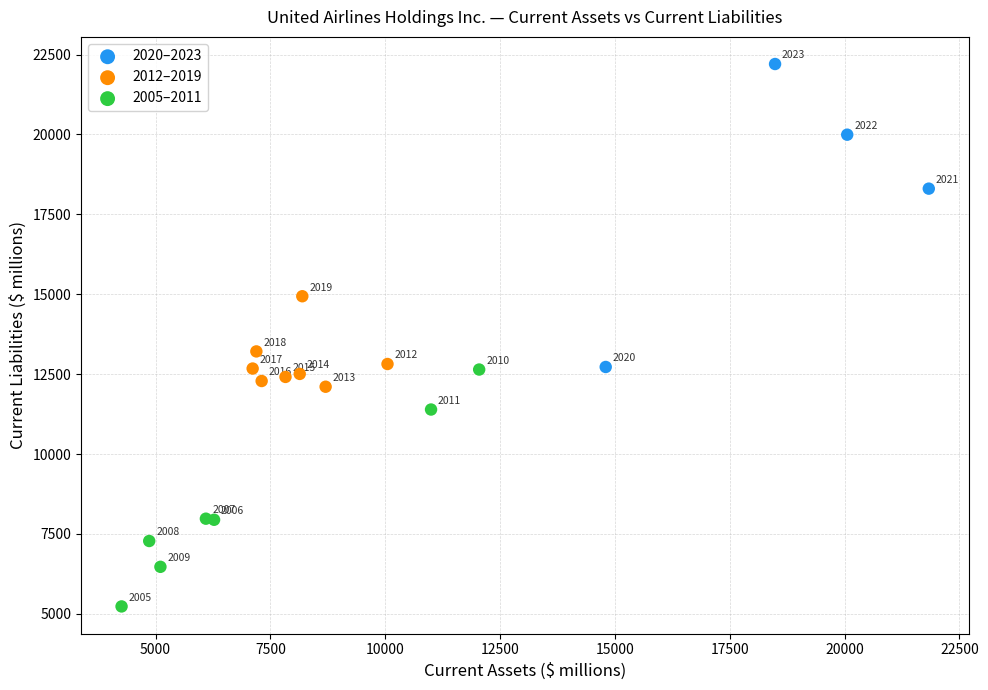

Which series has the largest Y range (max minus min)?

2020–2023